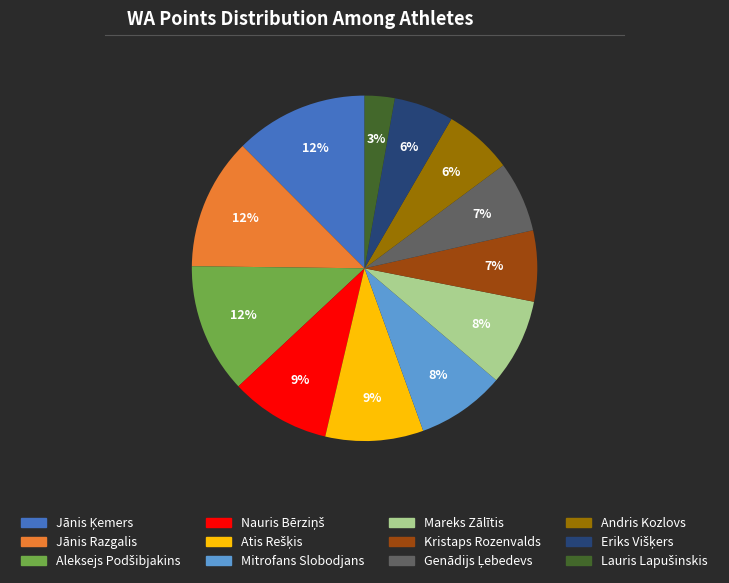

Is the sum of Mareks Zālītis and Jānis Razgalis greater than half?

No